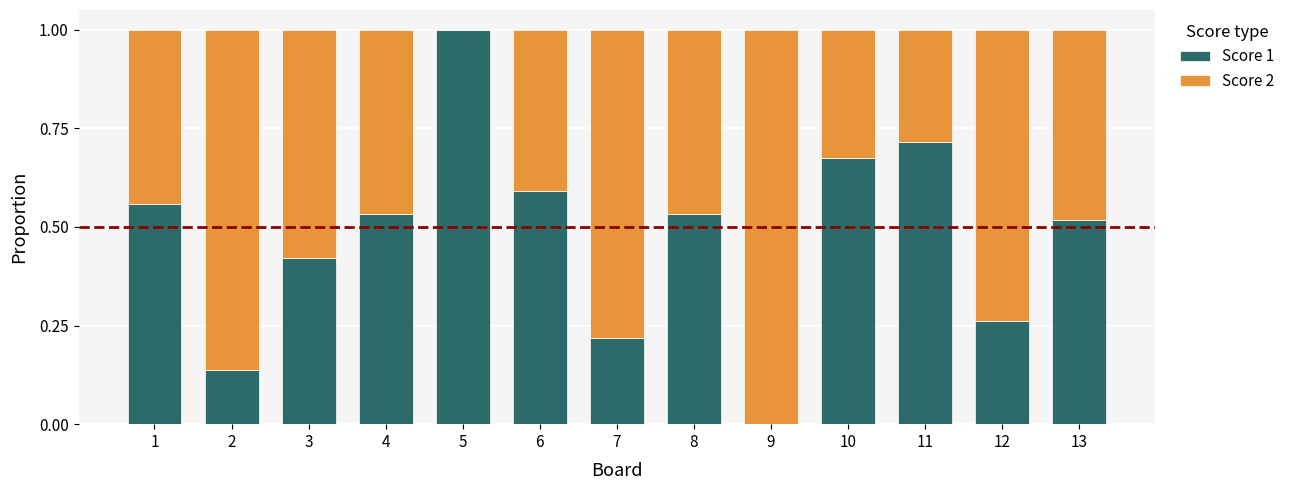

How many distinct data groups are displayed?

2